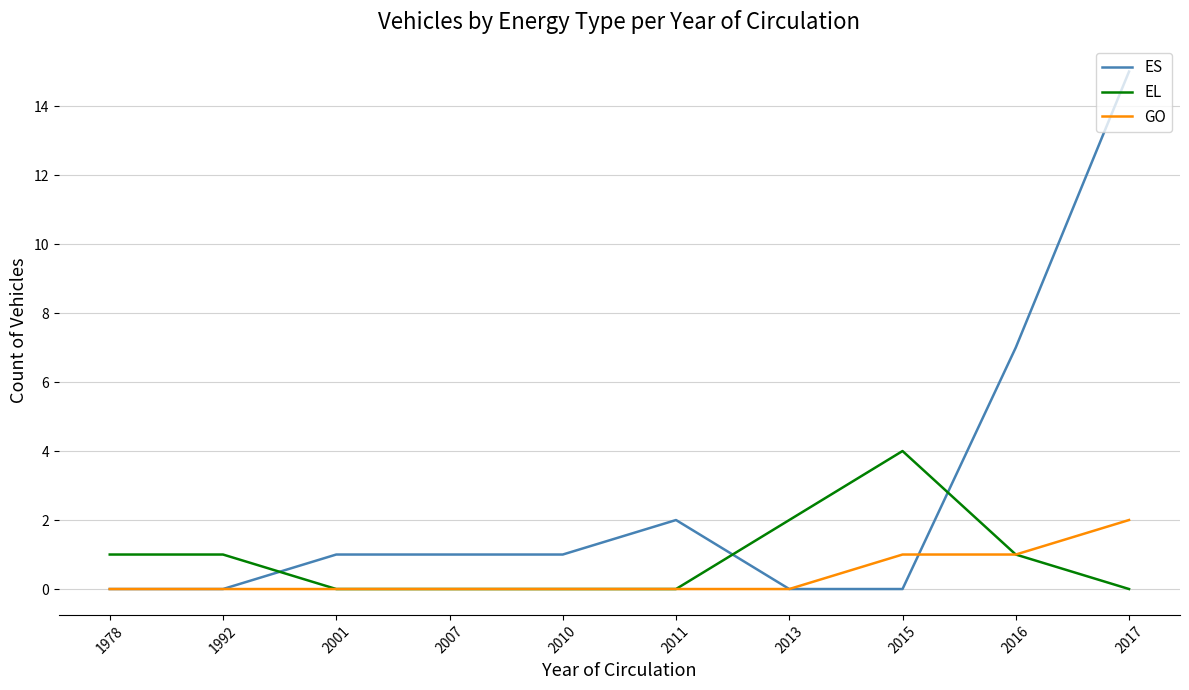

The EL series shows -2 at 2010. True or false?

False